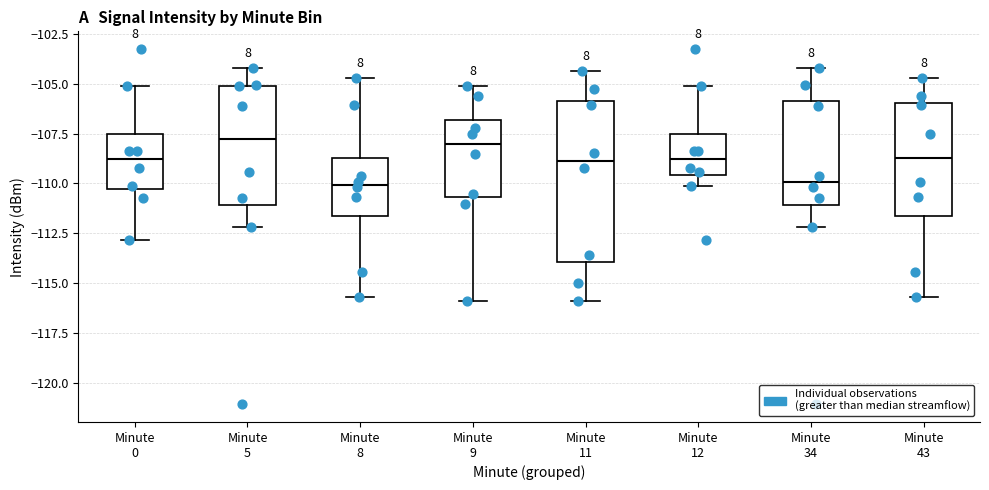

Comparing the boxes themselves (not the whiskers), which one is the tallest?

Minute 11